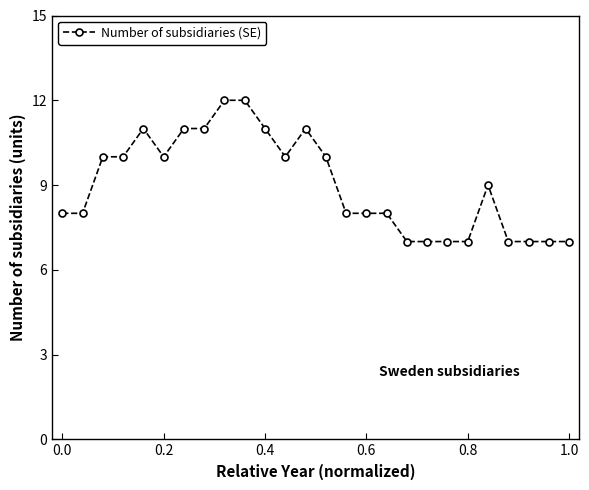

How many lines are shown in the chart?

1